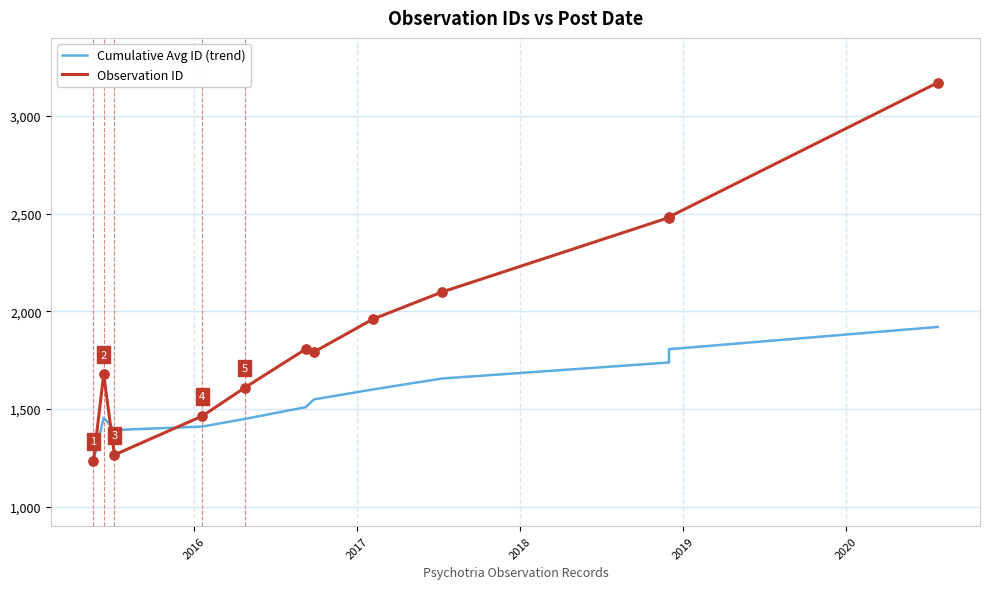

At how many categories does at least one series exceed 3068?

1